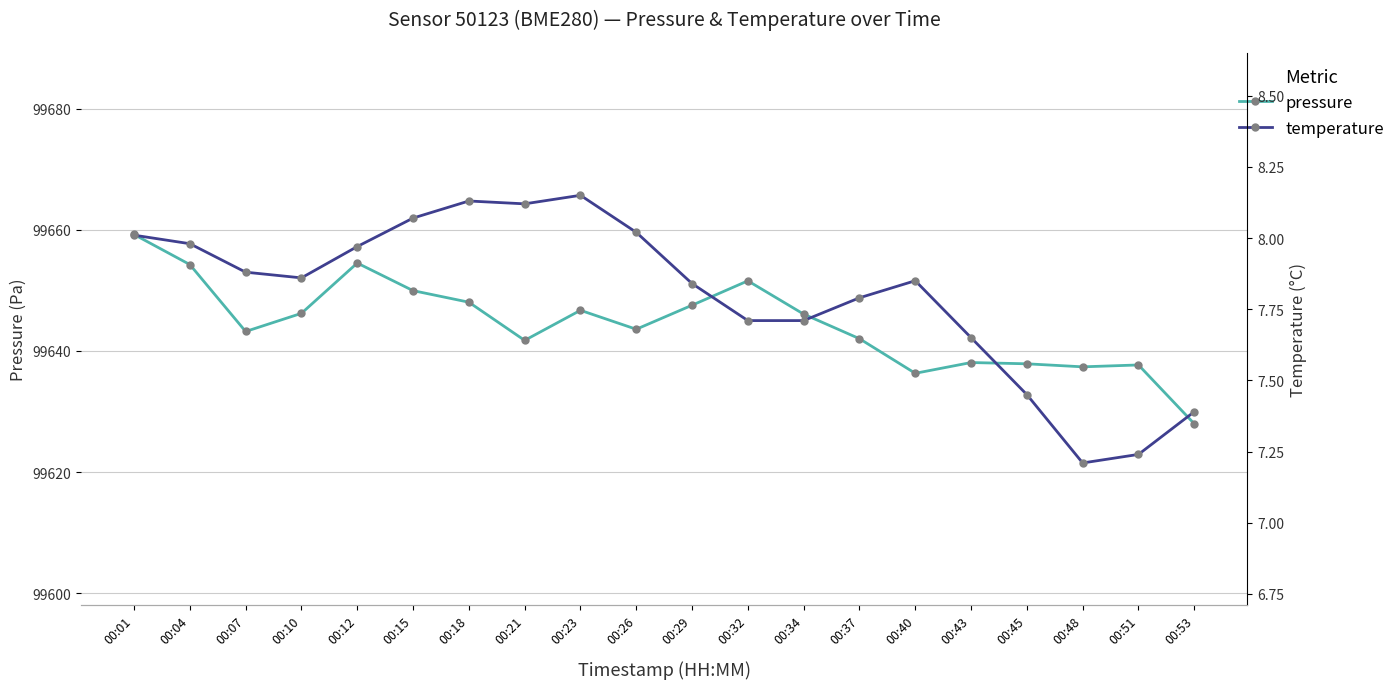

How many interior local valleys does the temperature series have?

3